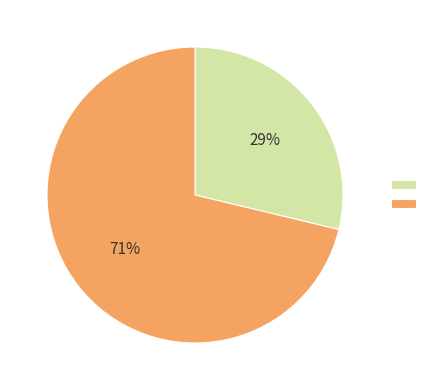

Is there any slice that represents more than half of the pie?

Yes